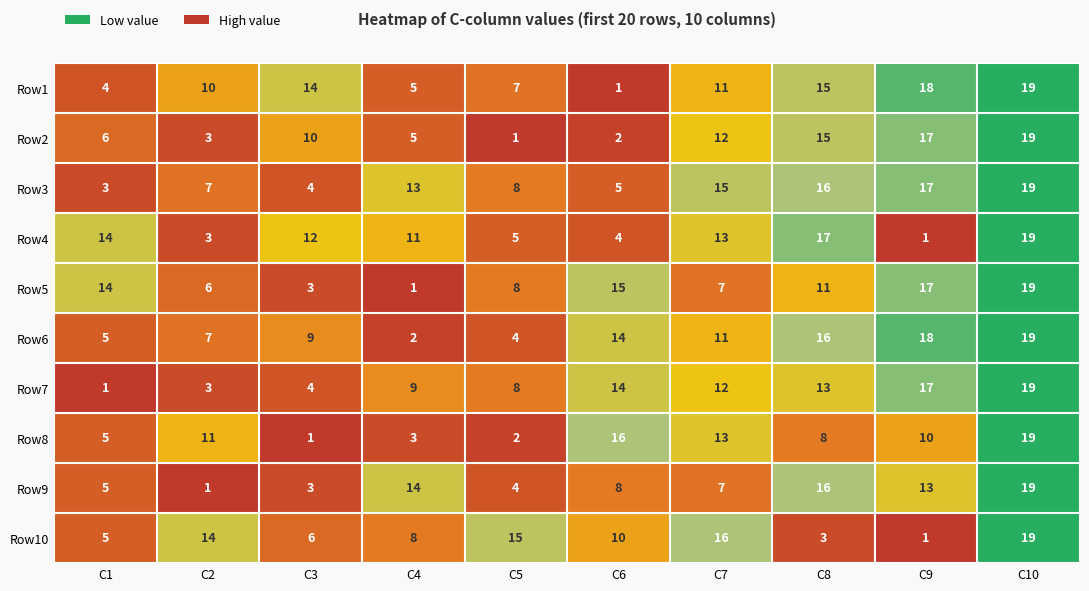

At which category is the sum across all series the highest?

C10